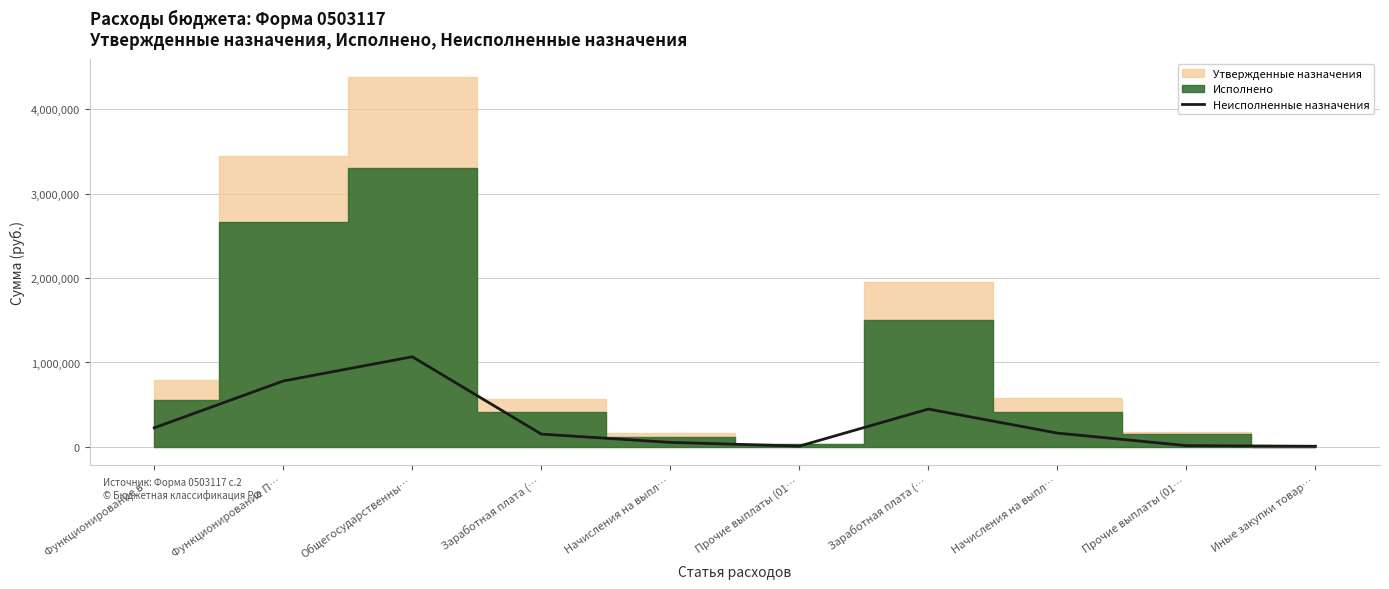

At which category does the data reach its first local peak?

Общегосударственны…